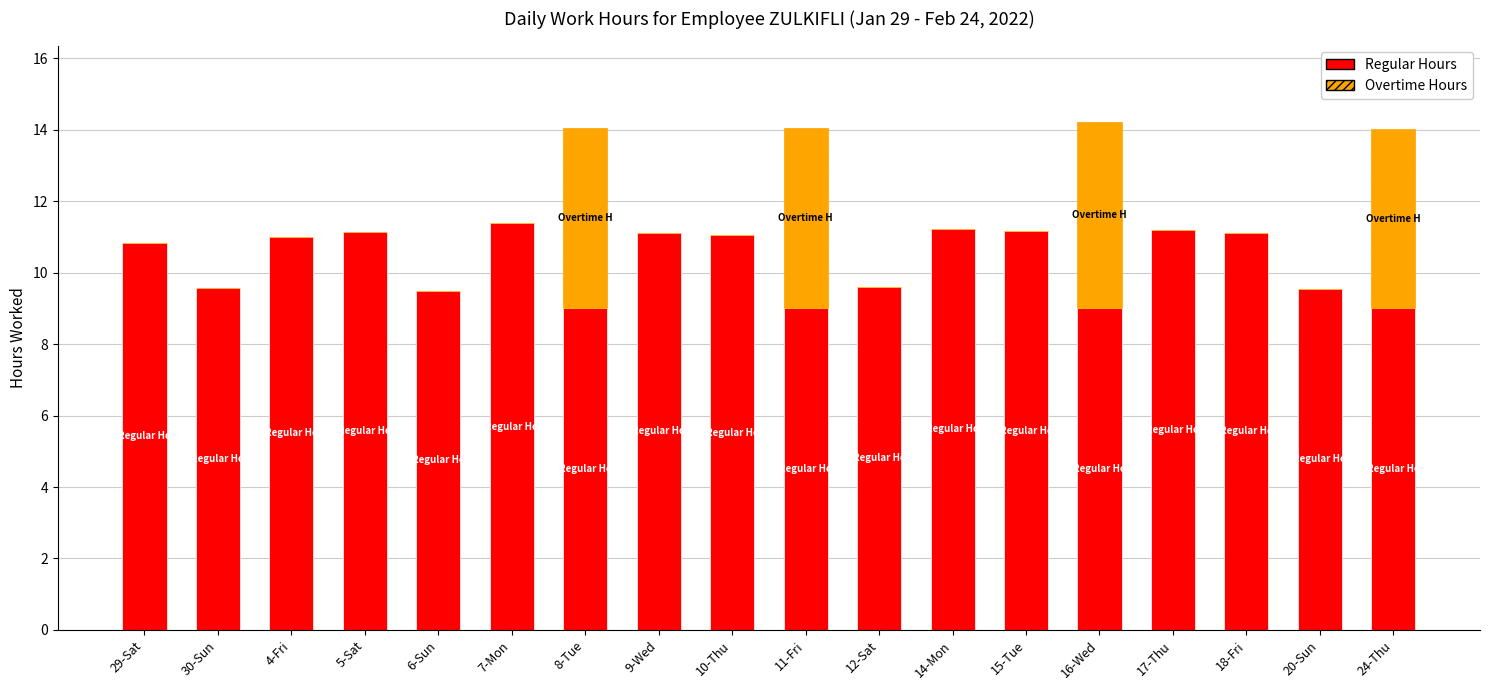

The Regular Hours series shows 19.1 at 17-Thu. True or false?

False